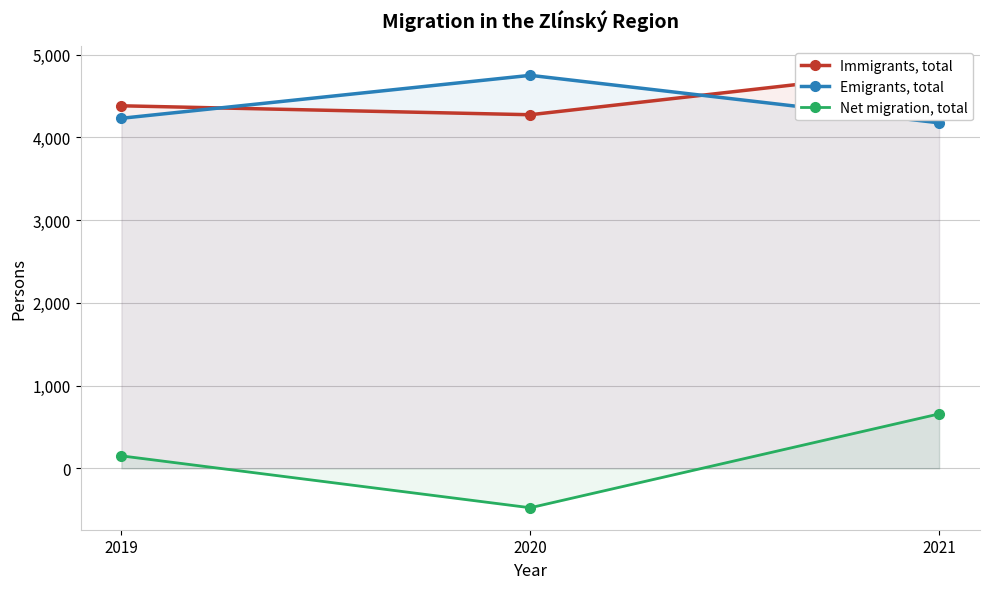

How many lines are shown in the chart?

3